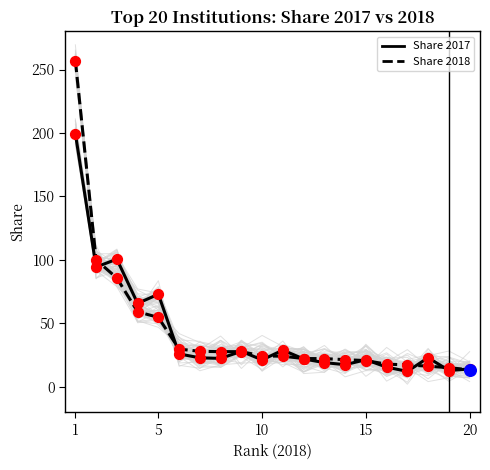

At how many categories does at least one series exceed 245?

1